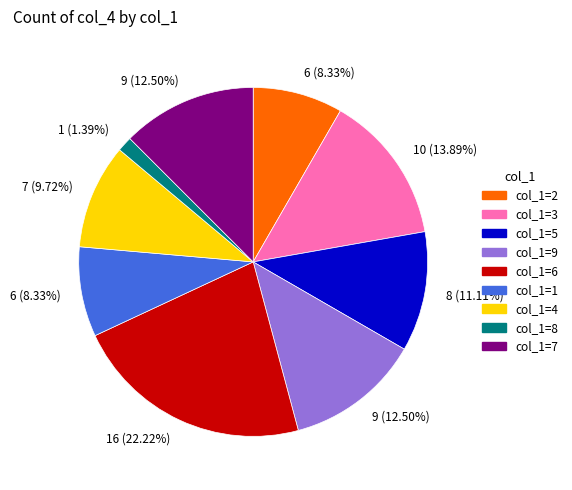

Is there a majority slice in this chart?

No